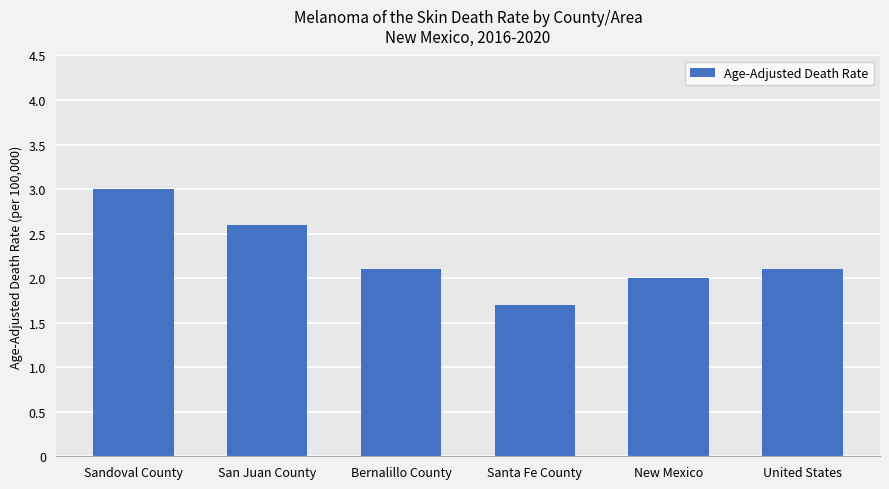

Which has a higher value, Santa Fe County or New Mexico?

New Mexico